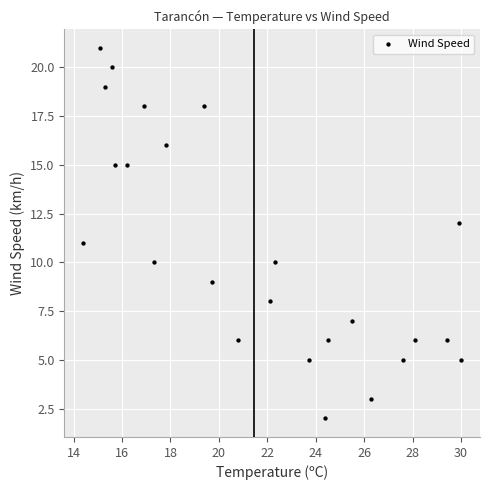

What is the range of Y values (max minus min)?

19